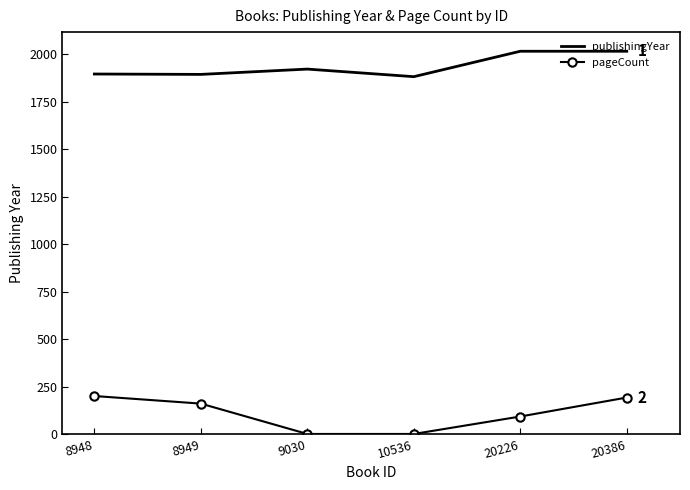

What is the difference between the pageCount values at 20226 and 8948?

108